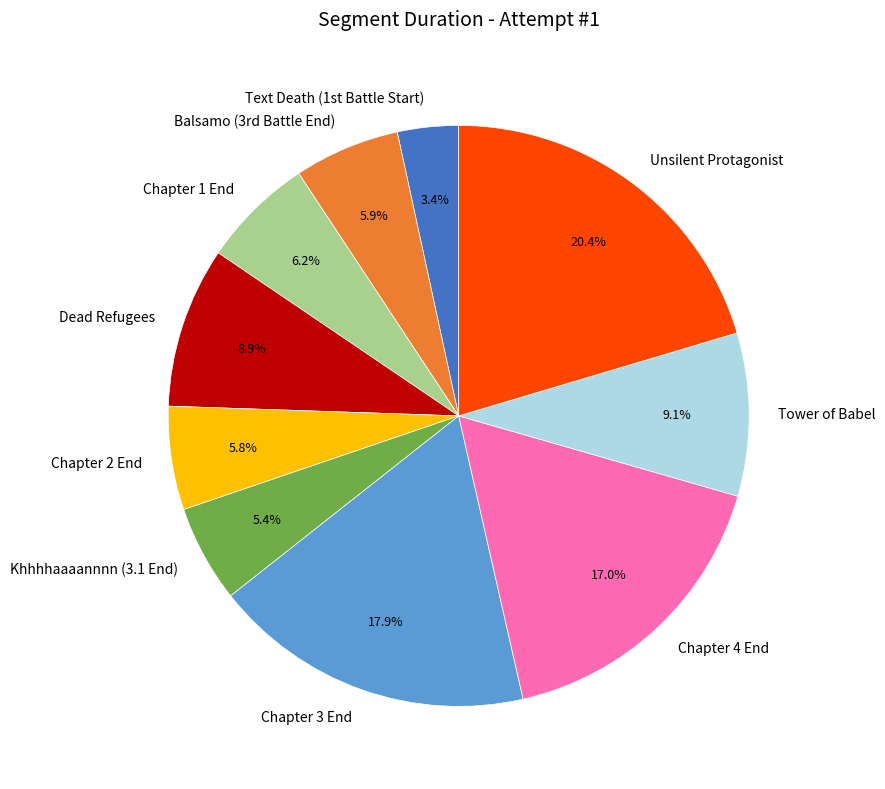

What is the smallest slice in the pie chart?

Text Death (1st Battle Start)